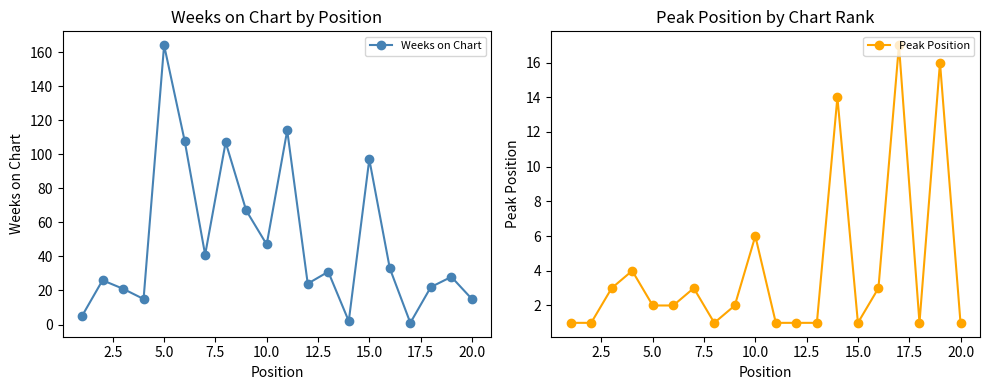

In Peak Position, how many points are lower than both neighbors (excluding endpoints)?

3